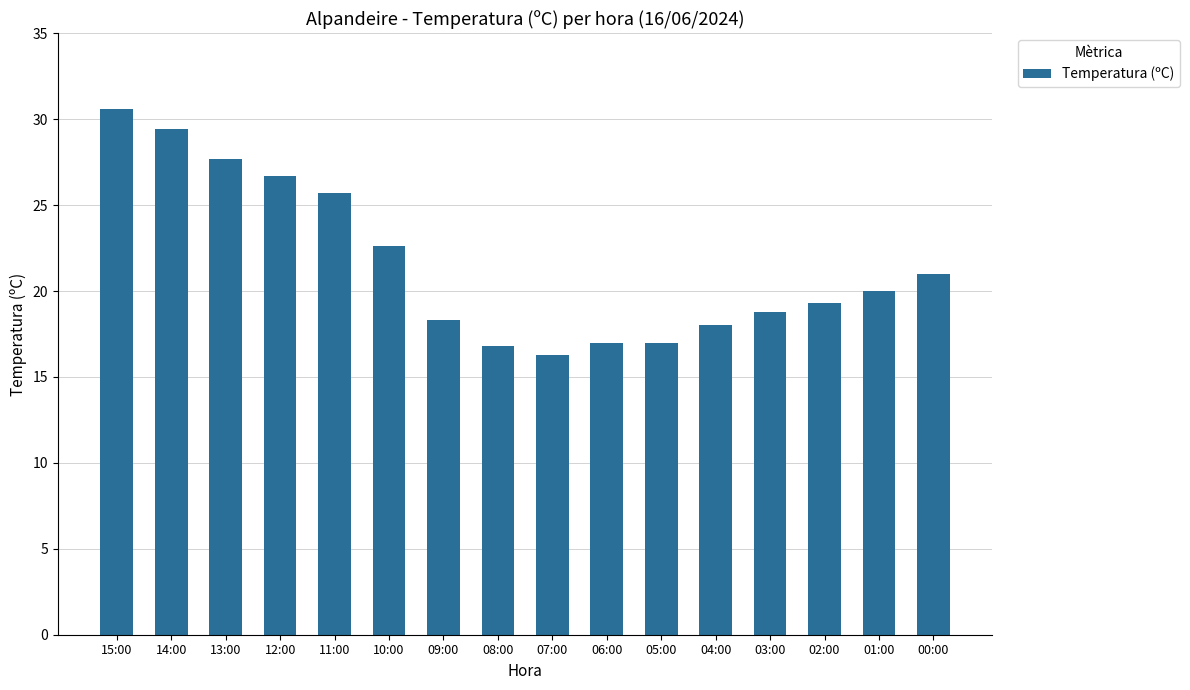

What is the label of the 3rd bar from the left?

13:00